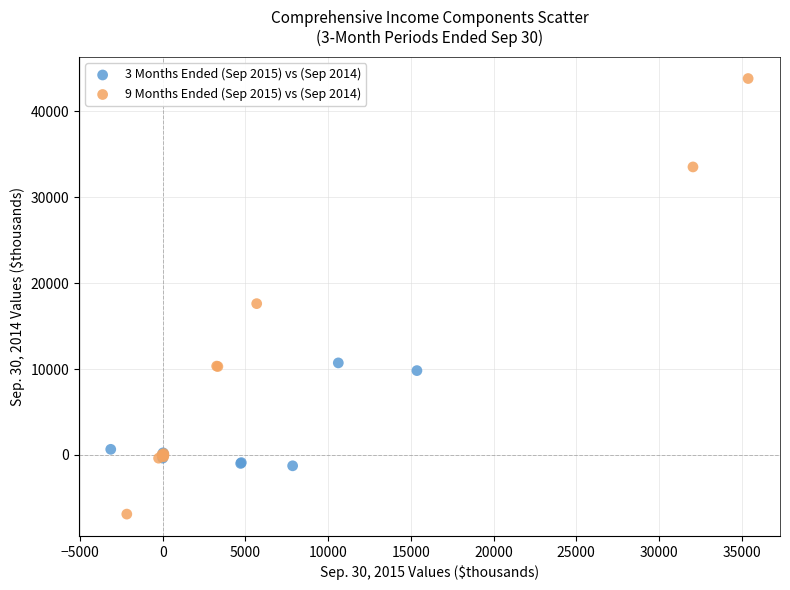

Which series reaches the maximum Y coordinate?

9 Months Ended (Sep 2015) vs (Sep 2014)